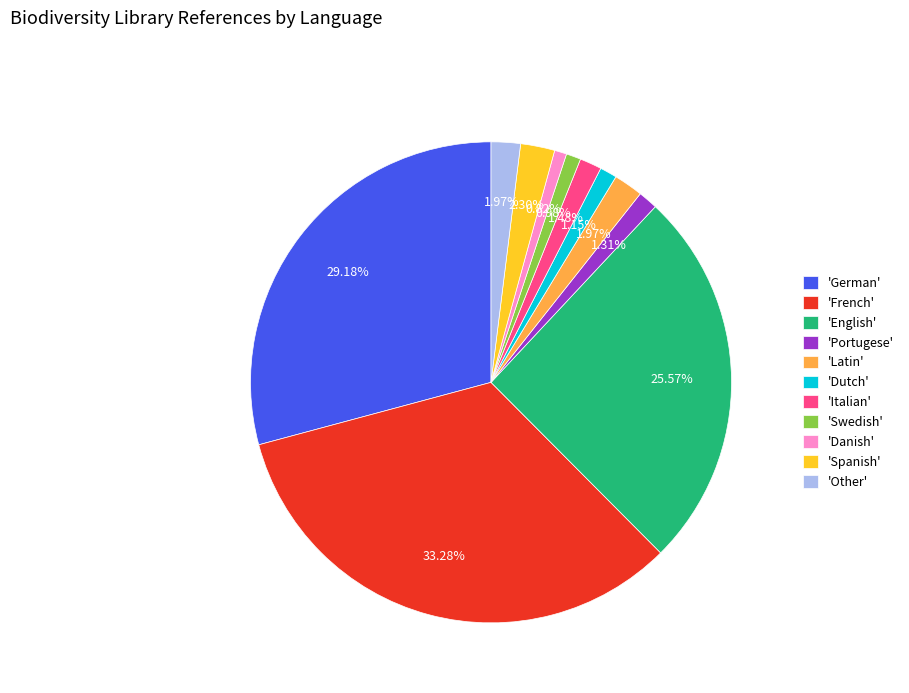

Which has a higher value, 'Italian' or 'Spanish'?

'Spanish'